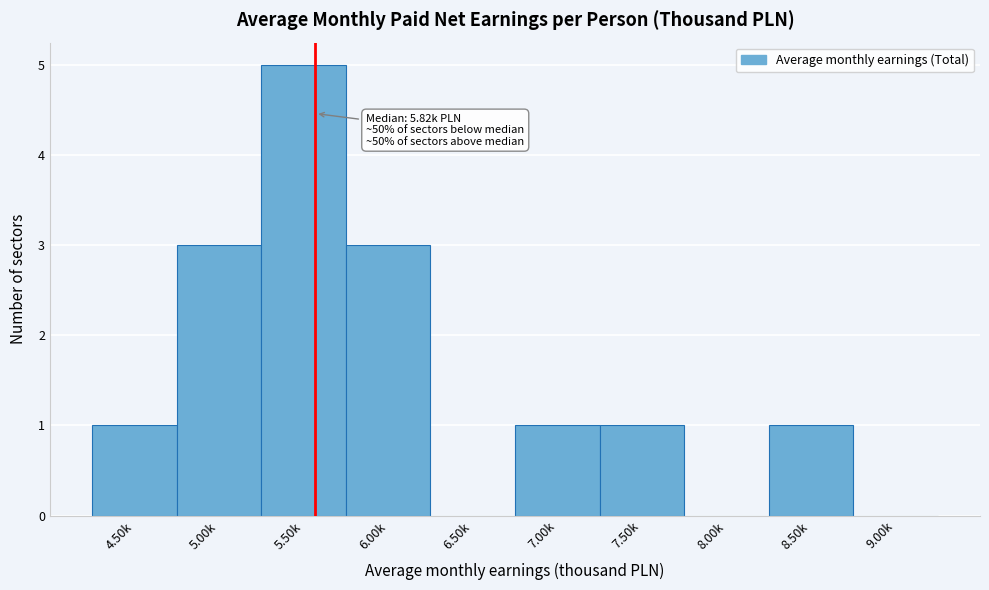

Reading left to right, what are all the values shown in this chart?

4.50k=1	5.00k=3	5.50k=5	6.00k=3	6.50k=0	7.00k=1	7.50k=1	8.00k=0	8.50k=1	9.00k=0